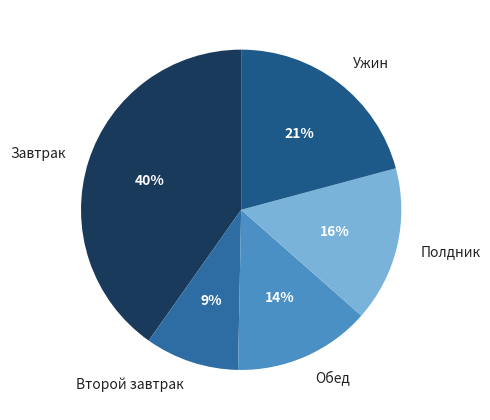

To the nearest percent, what portion does Завтрак represent?

40%